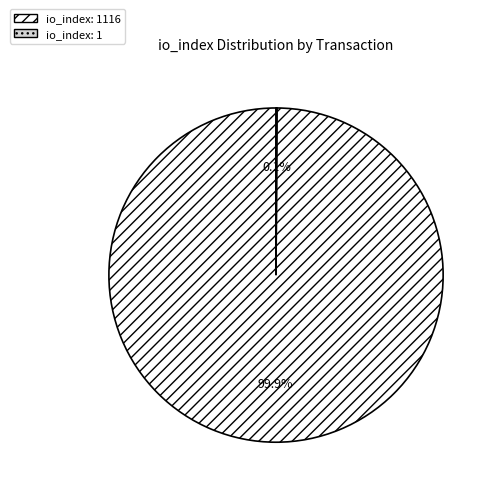

Is there a majority slice in this chart?

Yes